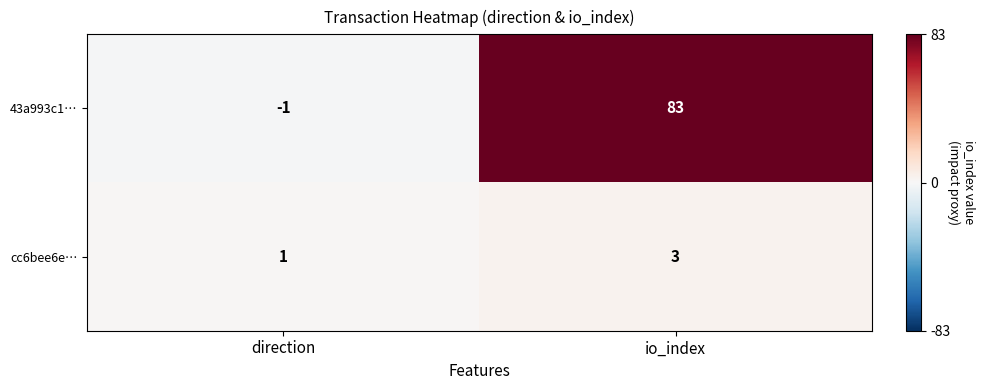

List the labels in order of cc6bee6e… value, smallest first.

direction, io_index